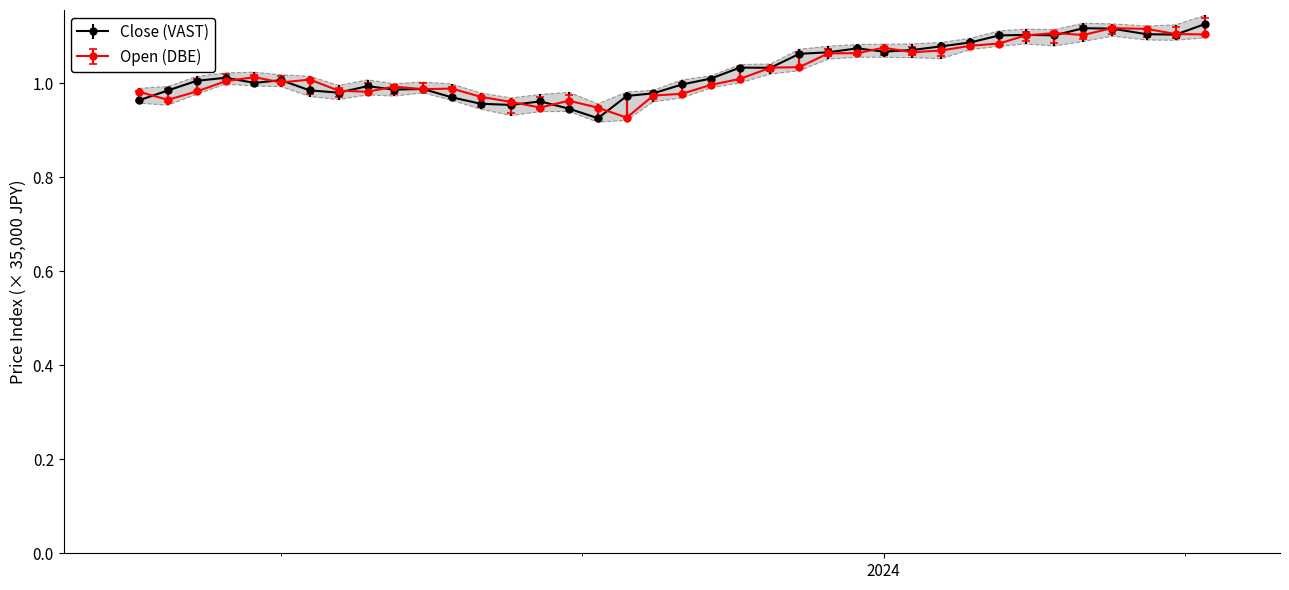

What is the greatest value displayed?

1.1